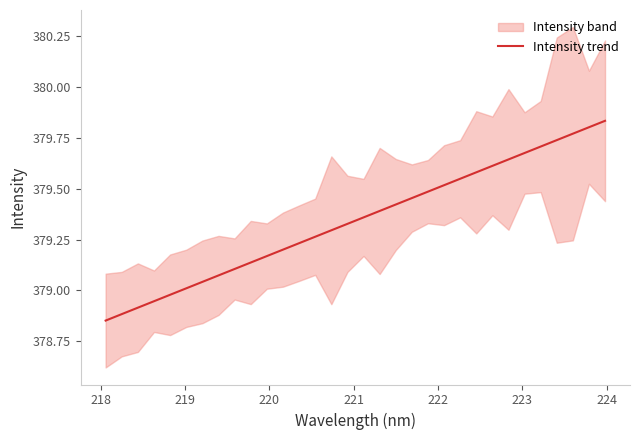

True or false: the data has more than 0 interior local peaks.

False